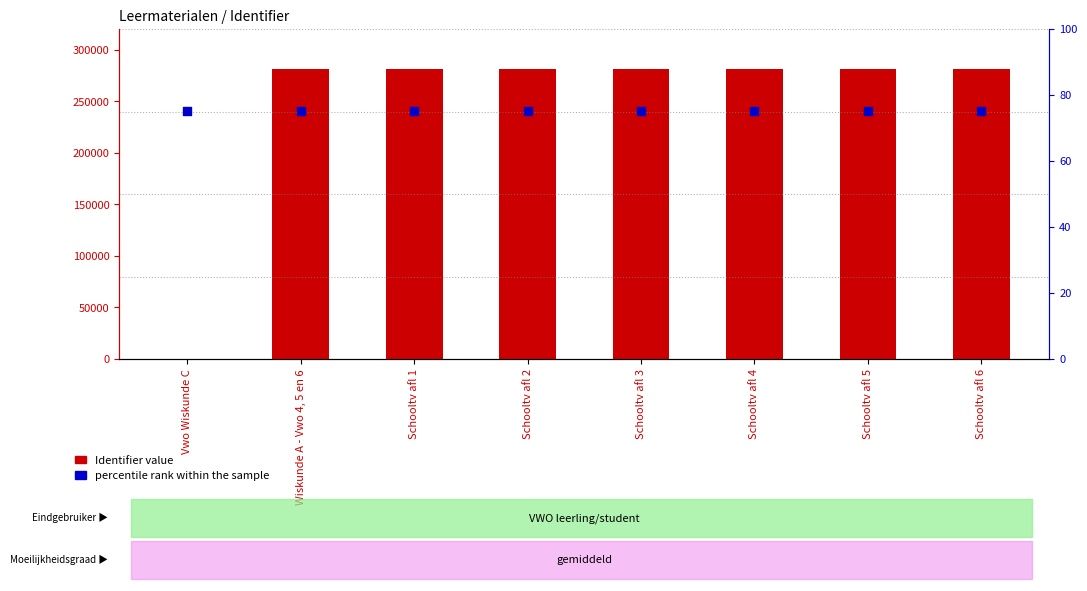

Which series reaches the minimum Y coordinate?

Identifier value